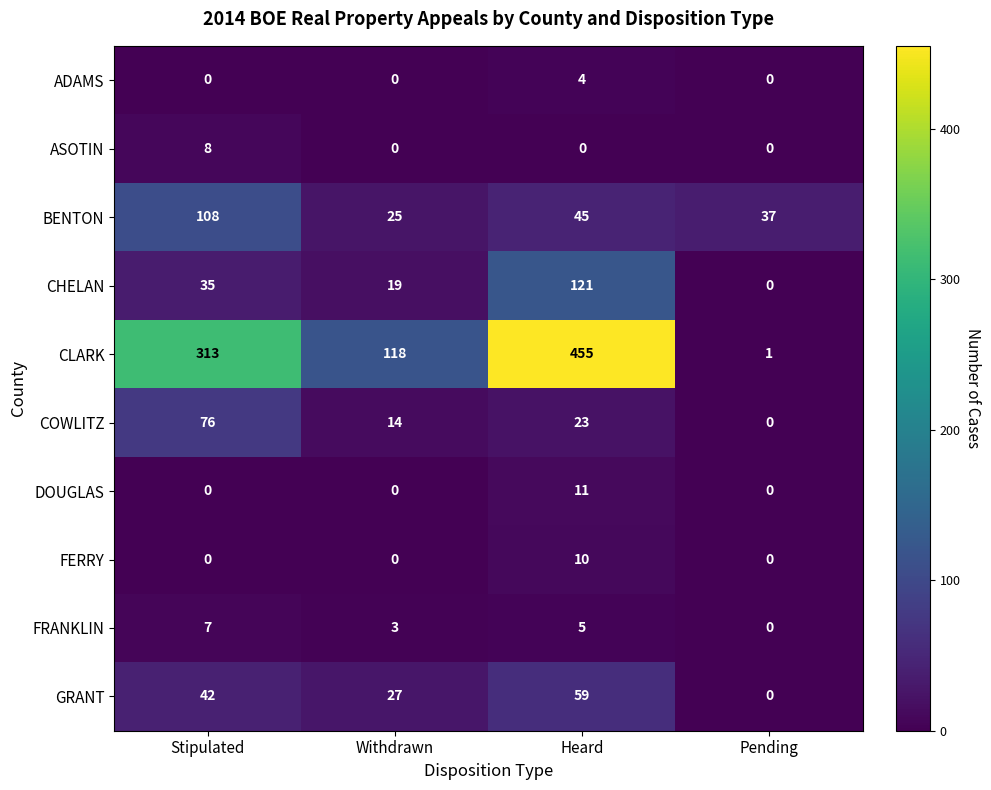

True or false: ASOTIN has a value of 0 at Pending.

True